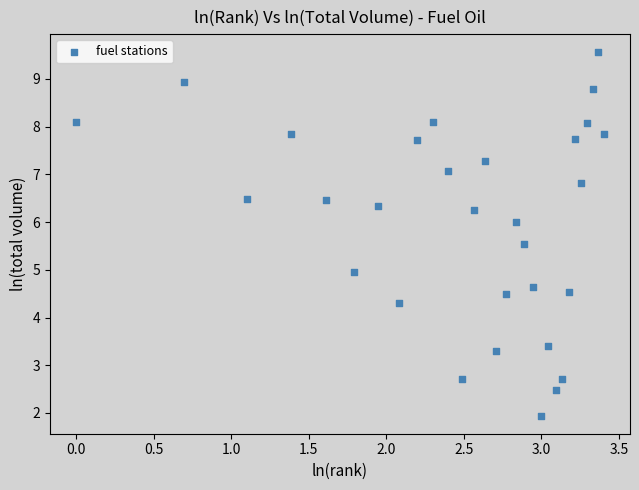

What is the range of Y values (max minus min)?

7.6